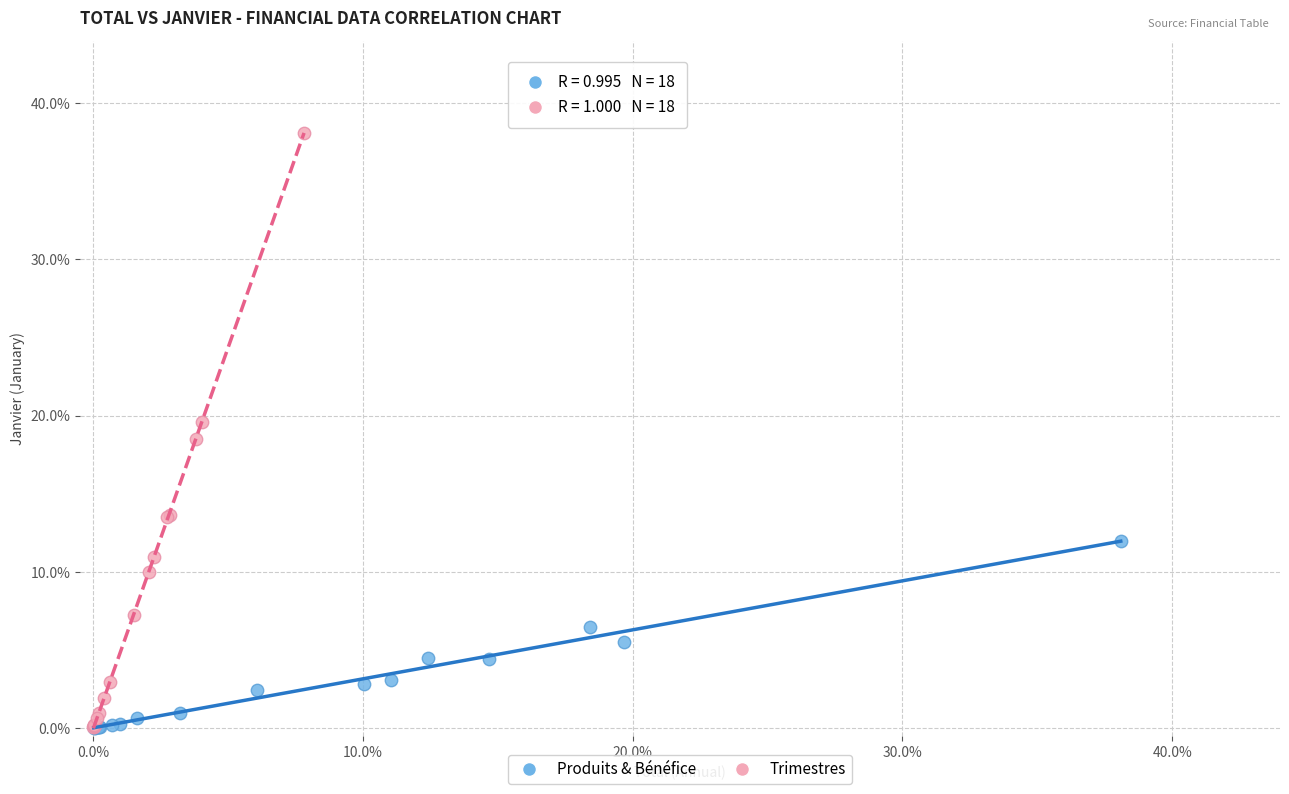

What are all the series names shown in the legend?

Produits & Bénéfice, Trimestres